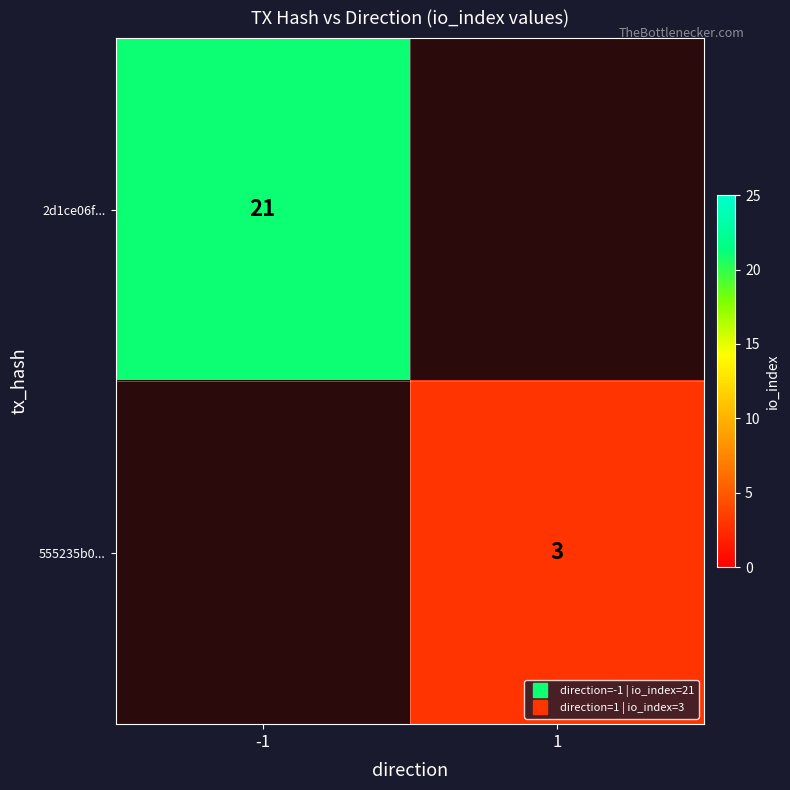

List the series in order of their peak value, lowest first.

555235b0..., 2d1ce06f...